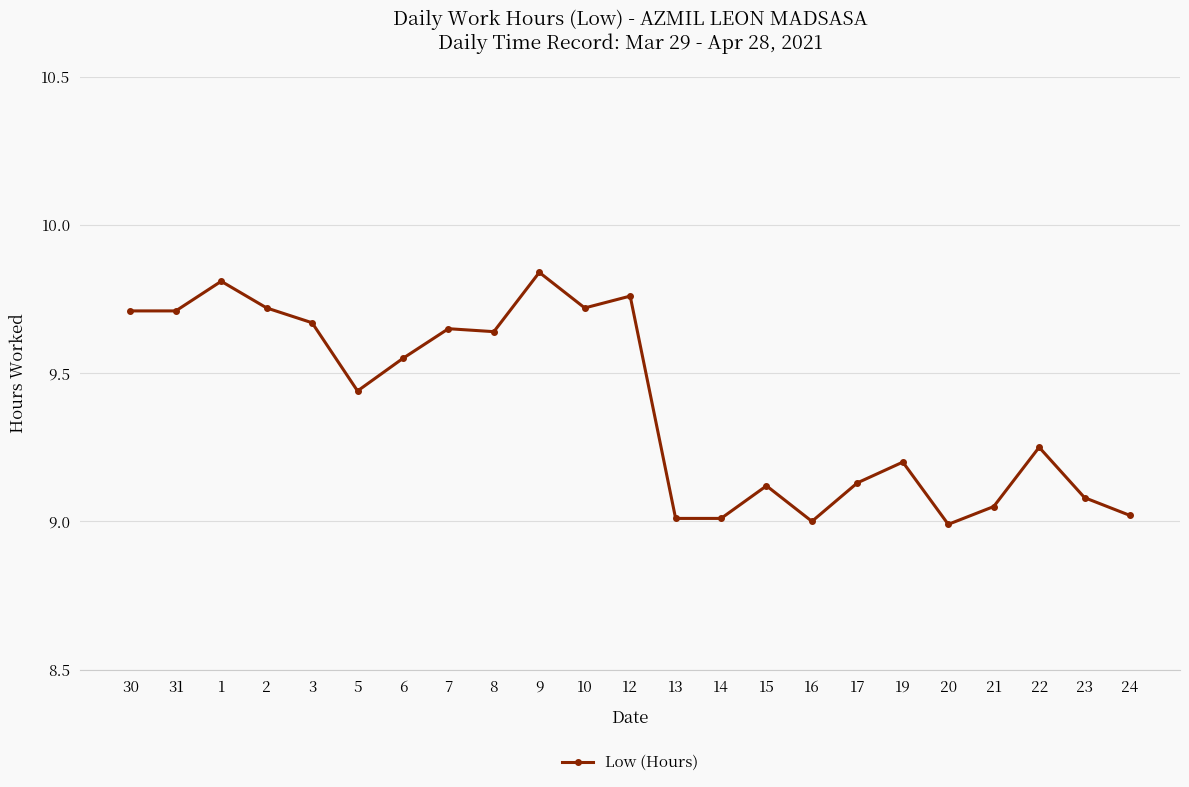

At which category does the data reach its first local peak?

1